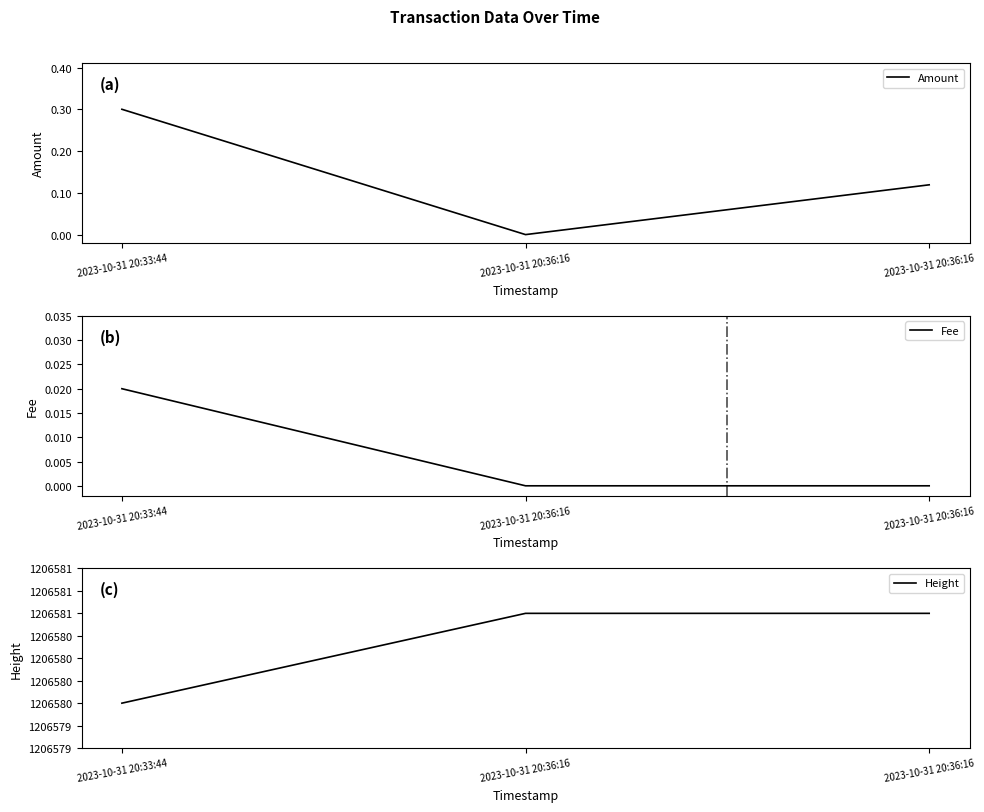

Reading left to right, transcribe all the data shown in this chart.

Amount: 0.3	0.0	0.1
Fee: 0.0	0.0	0.0
Height: 1206580.0	1206581.0	1206581.0